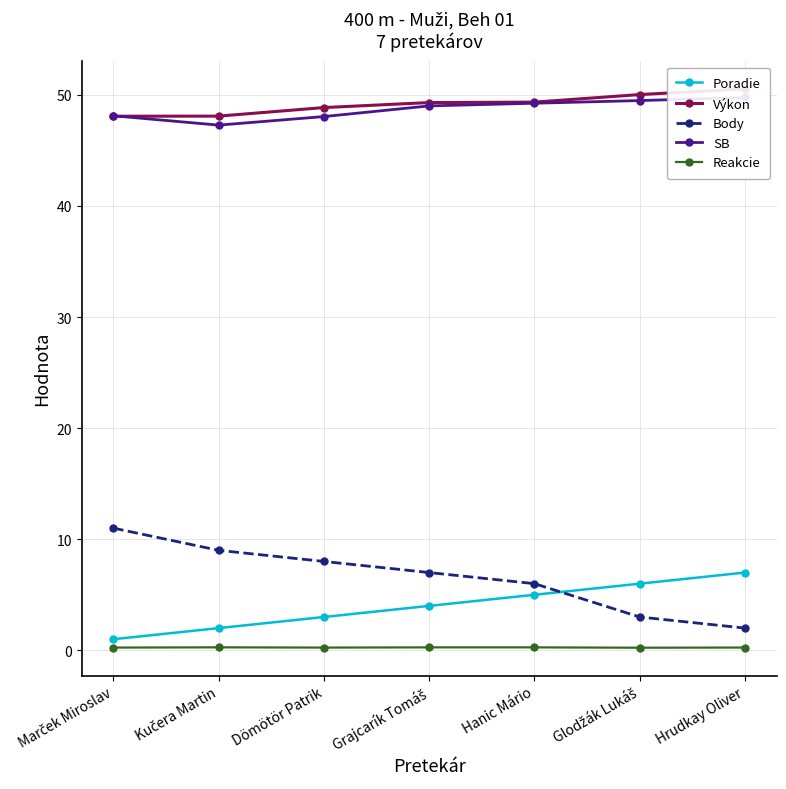

What is the approximate value of Body at Glodžák Lukáš?

3.0